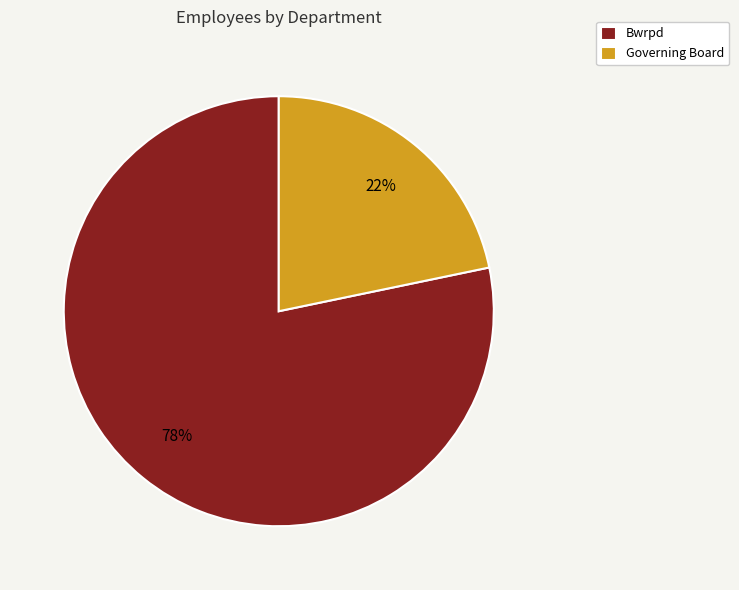

What is the largest slice in the pie chart?

Bwrpd